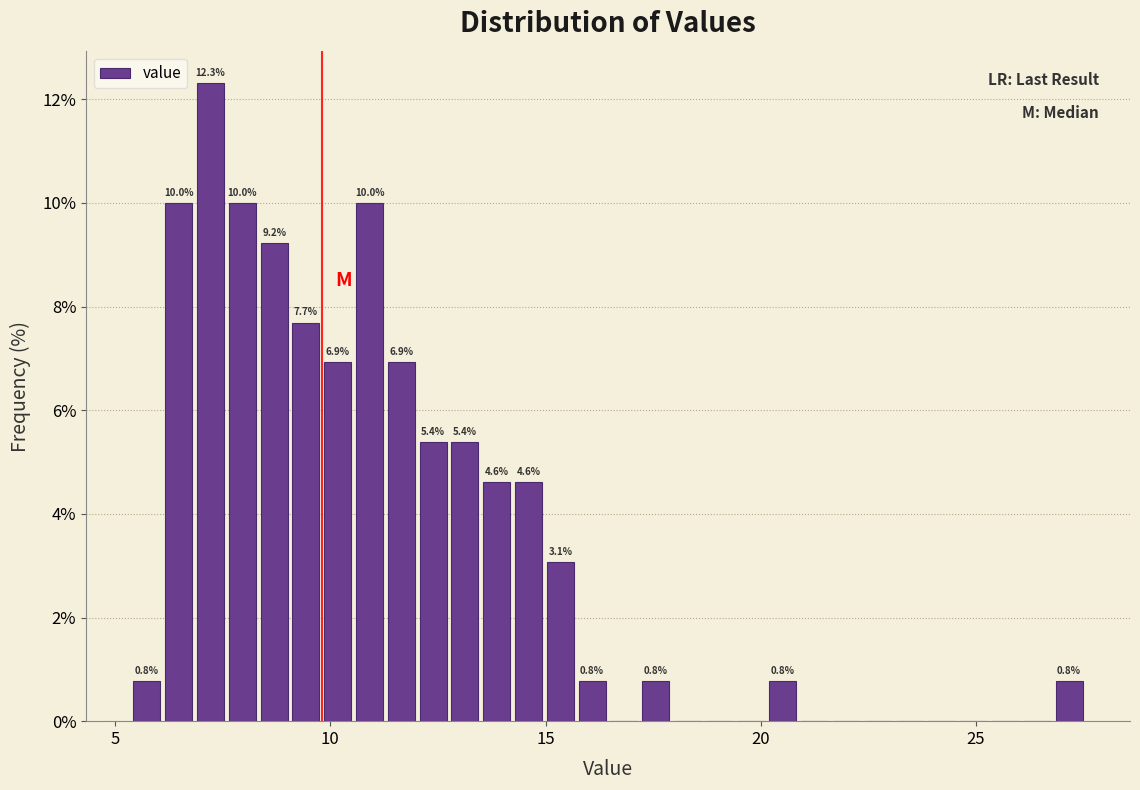

Read against the x-axis, roughly where is the centre of the tallest bar?

7.0